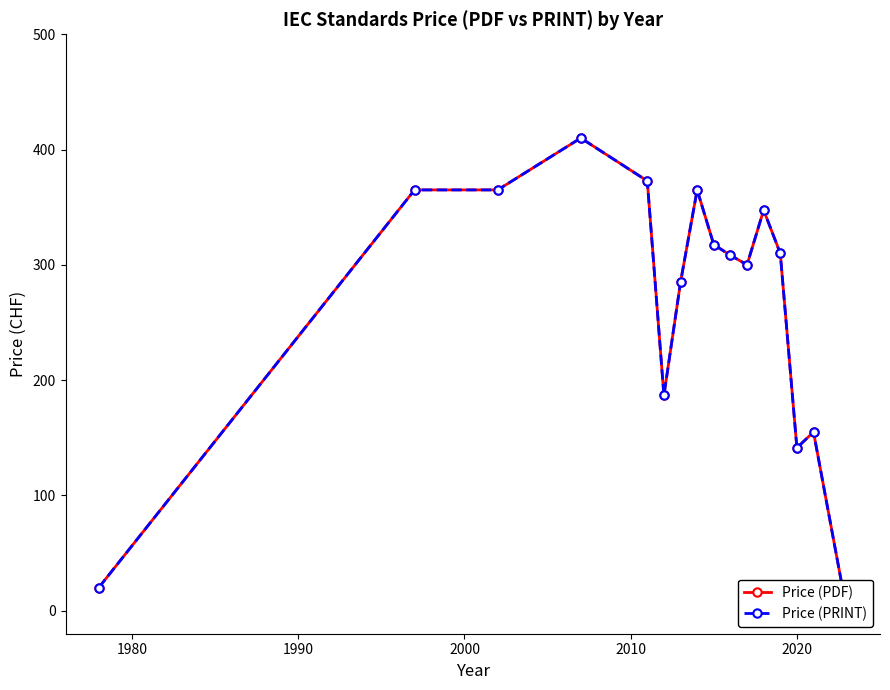

True or false: Price (PDF) and Price (PRINT) cross at least once.

False